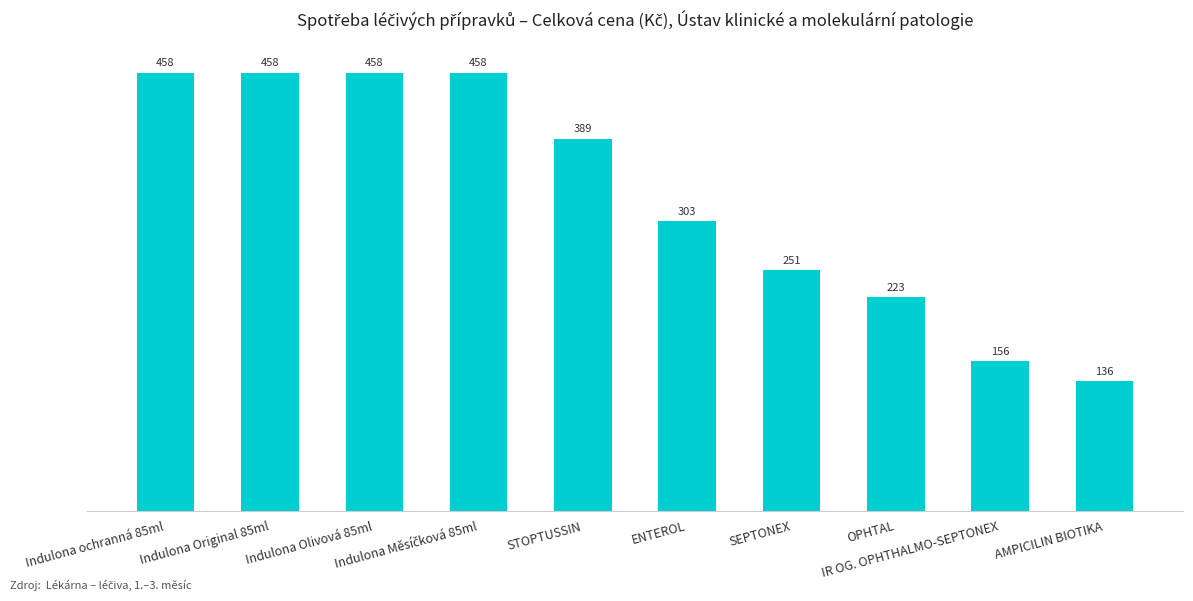

What is the maximum value shown in the chart?

458.3